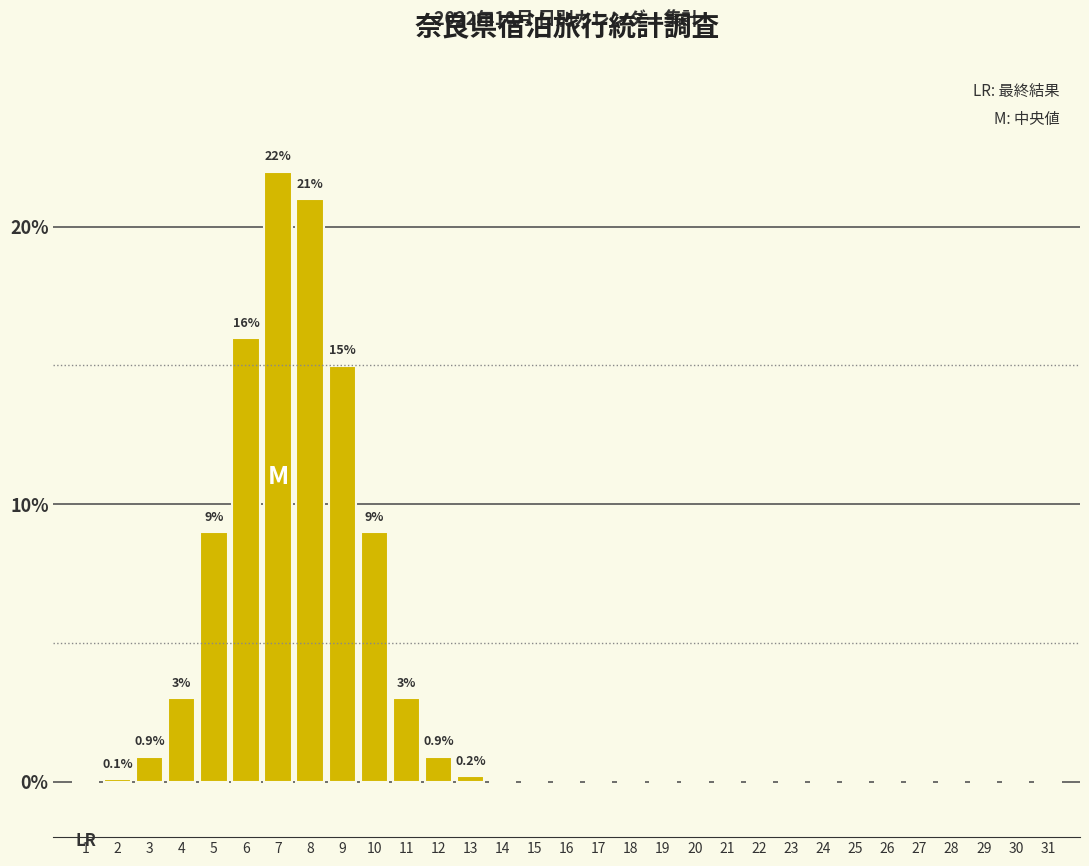

What is the sum of all values?

100.0